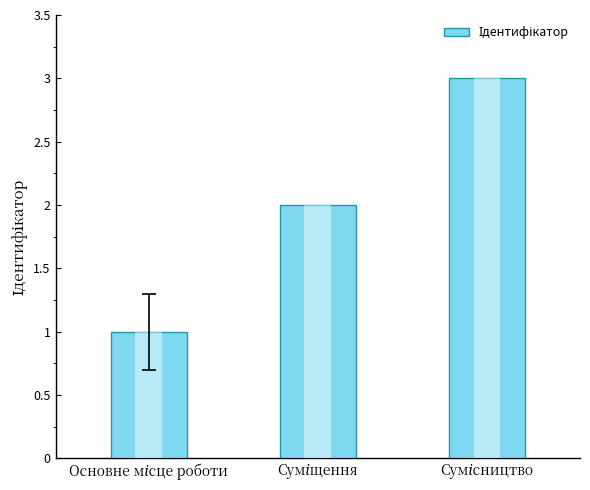

How many bars are there in total?

3